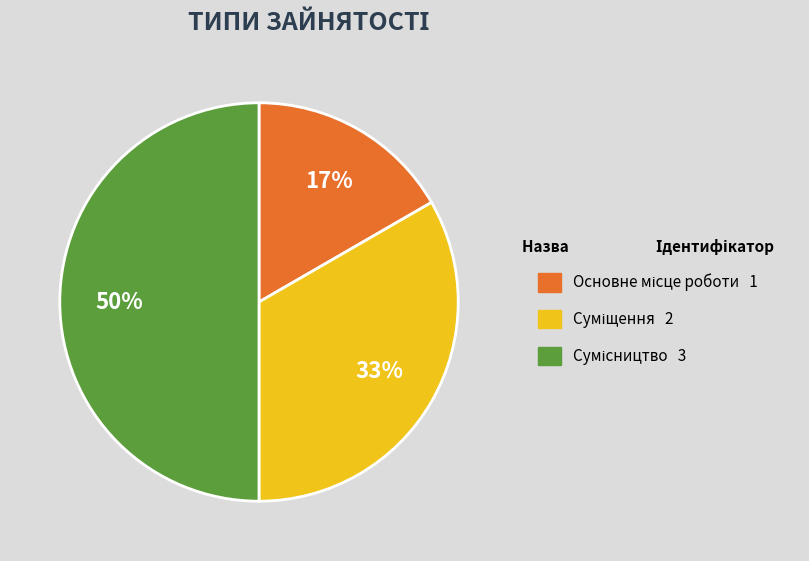

To the nearest percent, what is the difference between the largest and smallest slice percentages?

33%